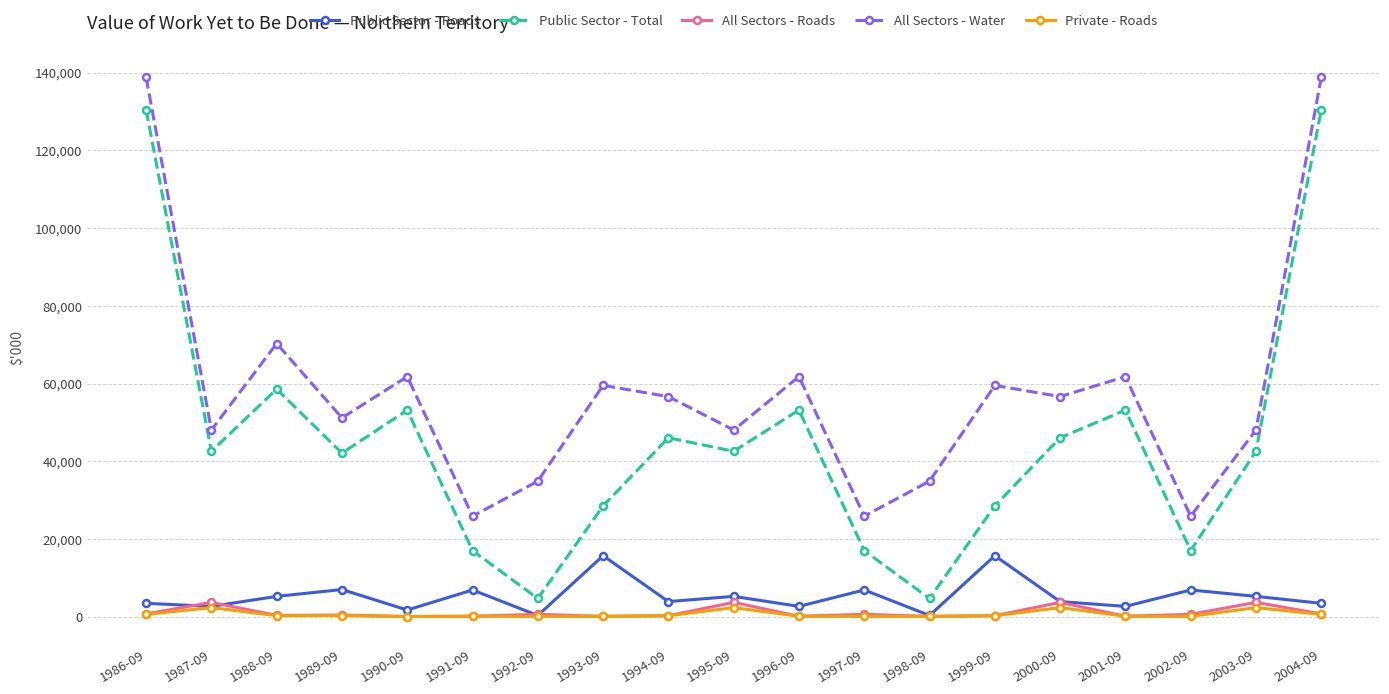

What is the highest value of the All Sectors - Water series?

138786